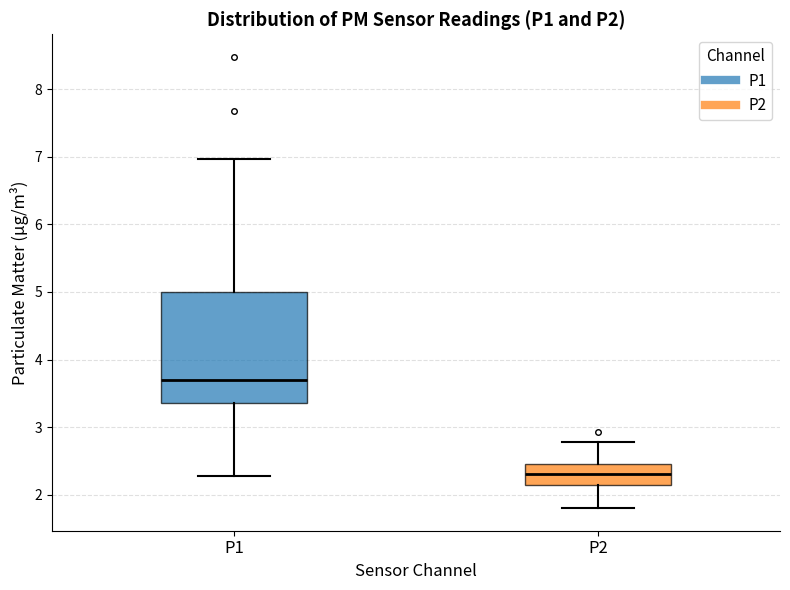

Where does the upper whisker of the box for P2 end on the y-axis? The values are not printed on the chart, so give them approximately, as read against the axis.

2.8